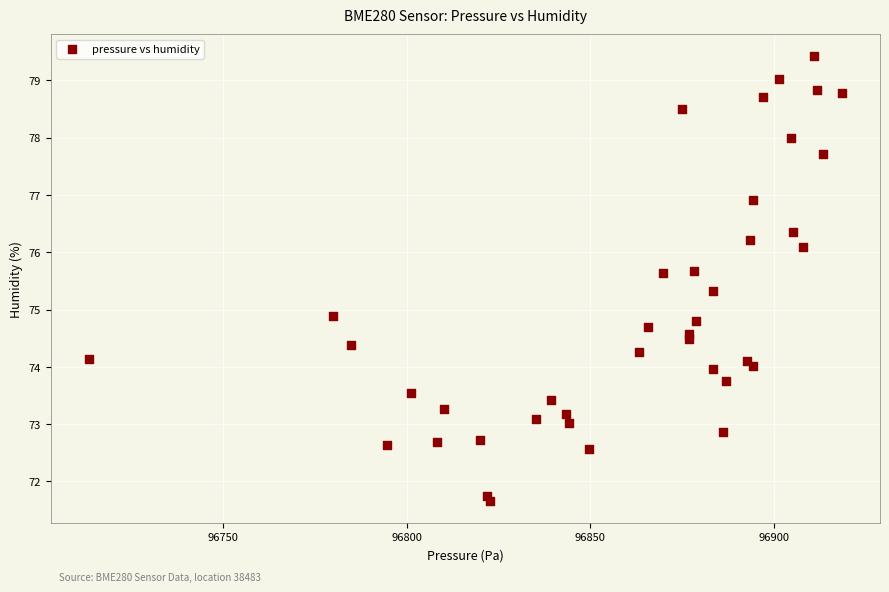

What Y value in the scatter plot is closest to 75?

74.9